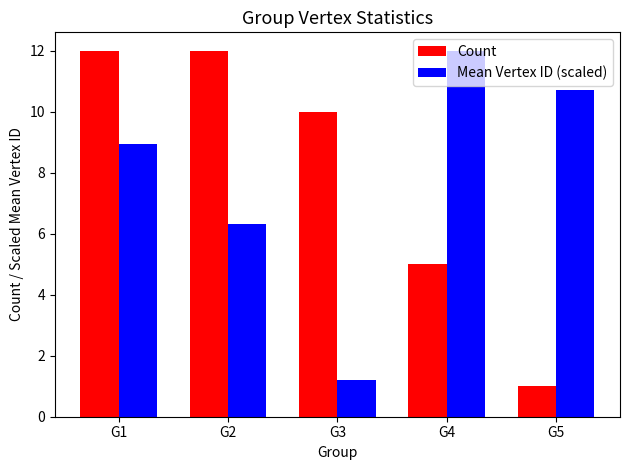

What is the difference between the maximum and second lowest values in the Mean Vertex ID (scaled) series?

5.7